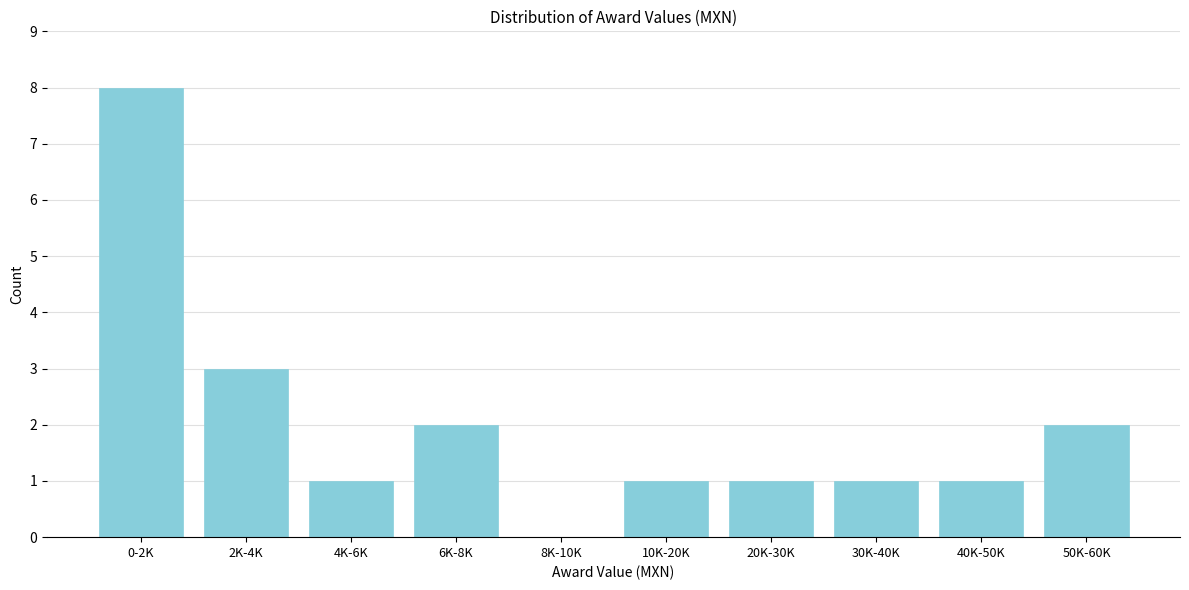

Reading right to left, transcribe all the data shown in this chart.

50K-60K=2	40K-50K=1	30K-40K=1	20K-30K=1	10K-20K=1	8K-10K=0	6K-8K=2	4K-6K=1	2K-4K=3	0-2K=8